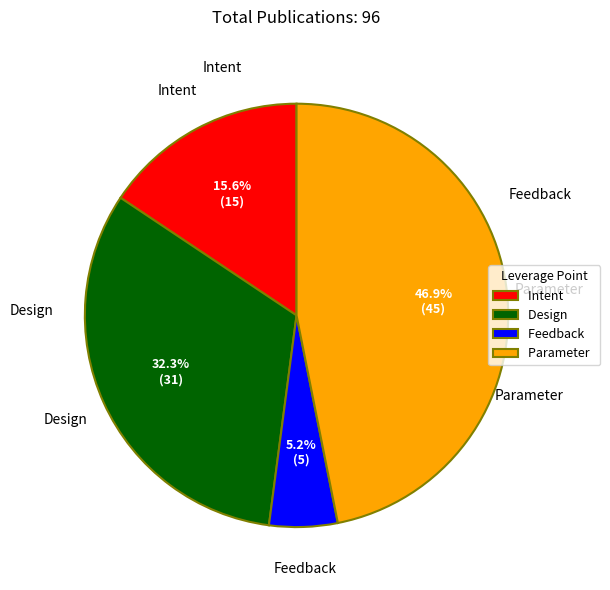

Which slice is the largest?

Parameter